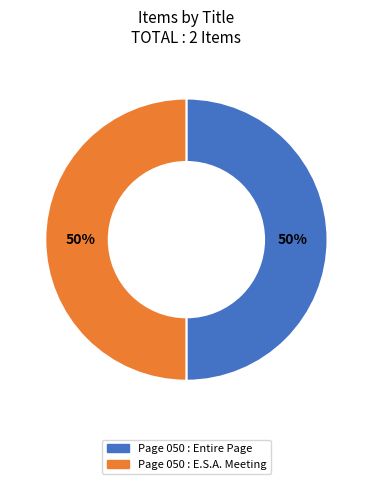

How many segments does this pie chart have?

2